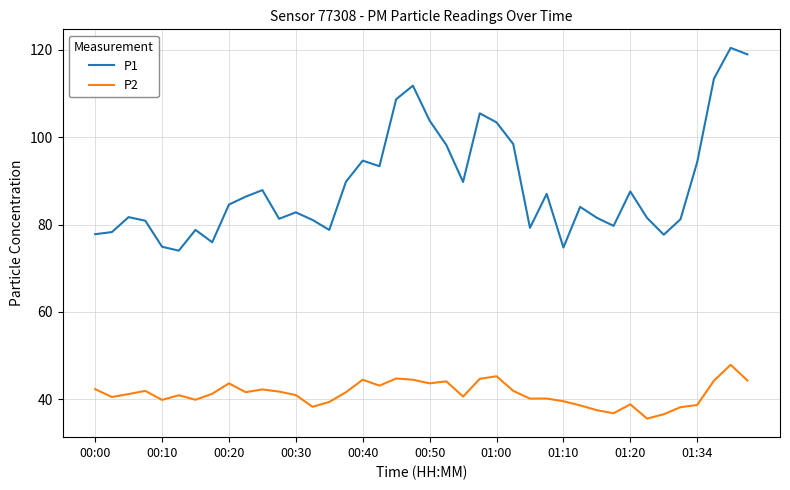

Which series has the widest spread of values?

P1